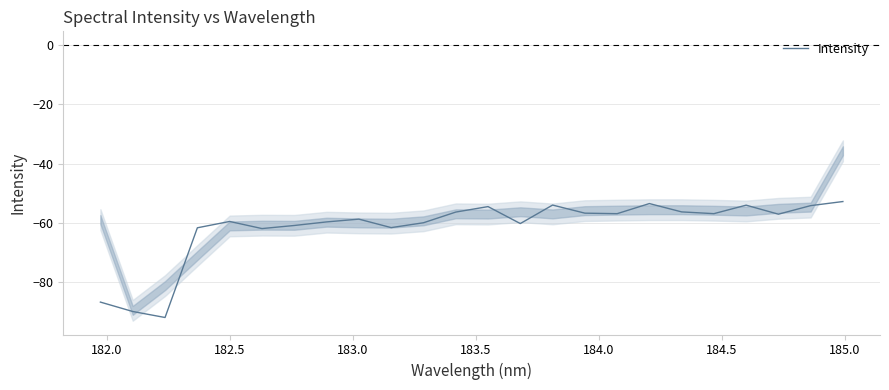

What is the lowest value of the Intensity series?

-92.0